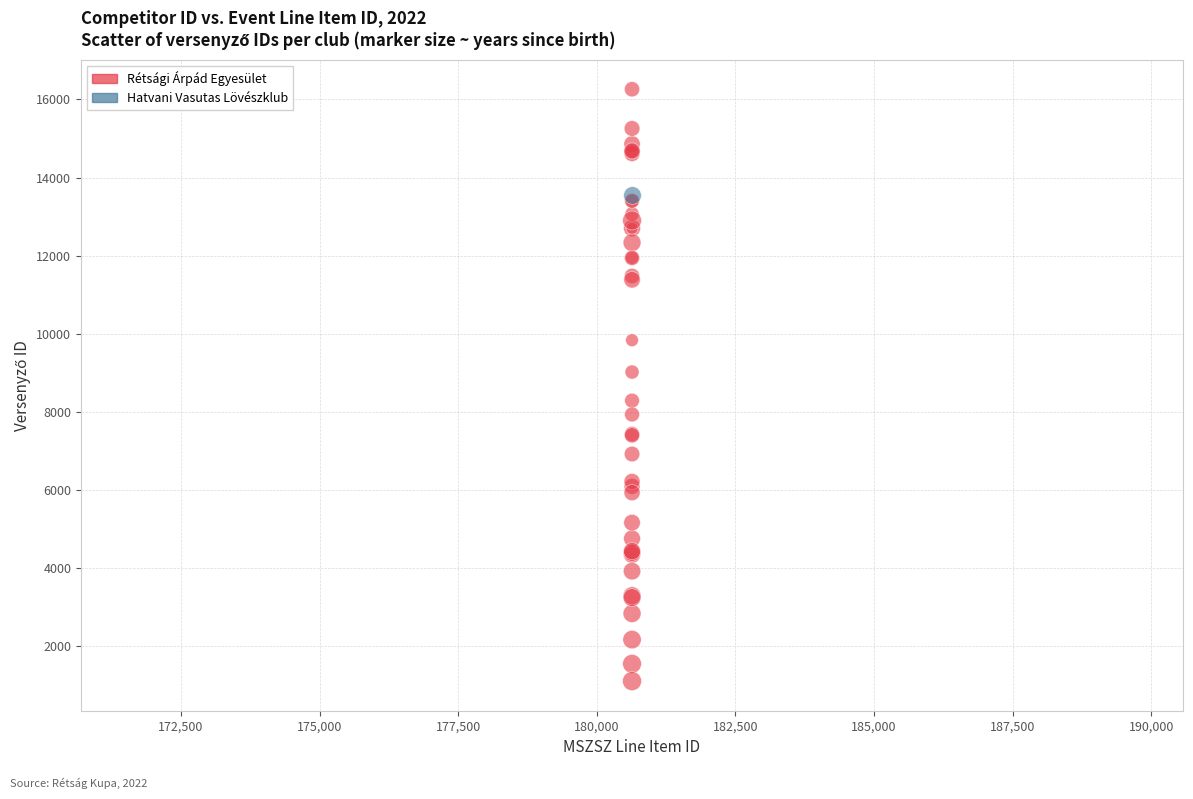

What are all the series names shown in the legend?

Rétsági Árpád Egyesület, Hatvani Vasutas Lövészklub